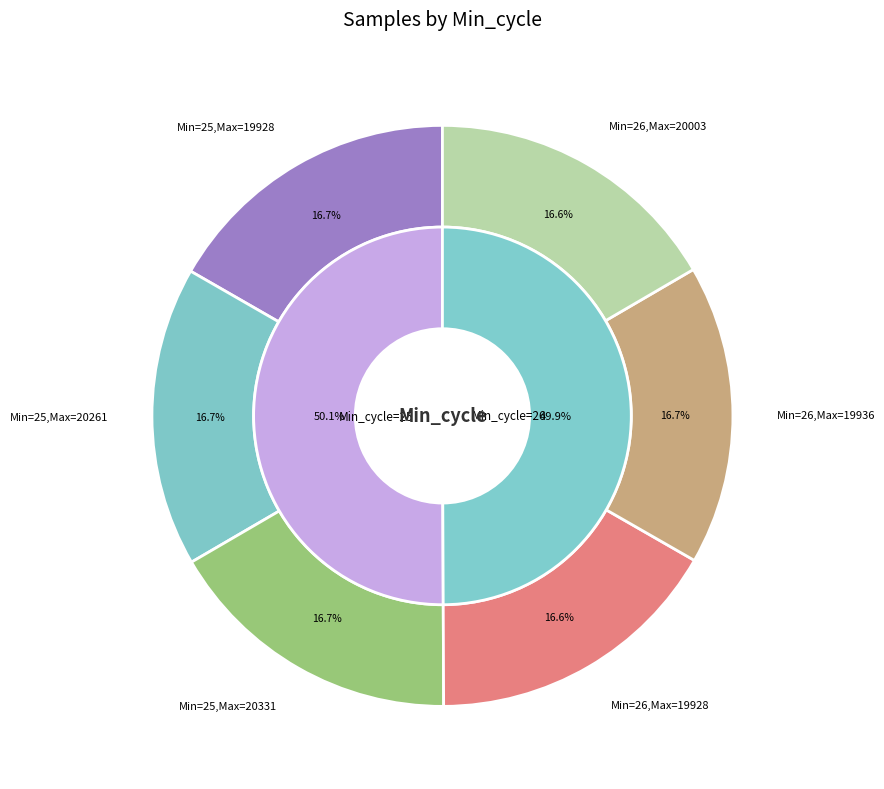

Is there any slice that represents more than half of the pie?

Yes